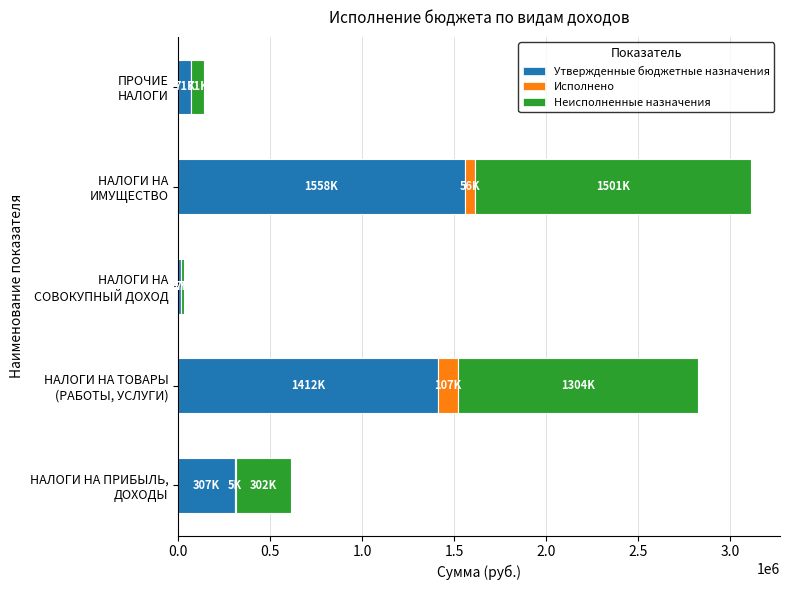

What are all the series names shown in the legend?

Утвержденные бюджетные назначения, Исполнено, Неисполненные назначения